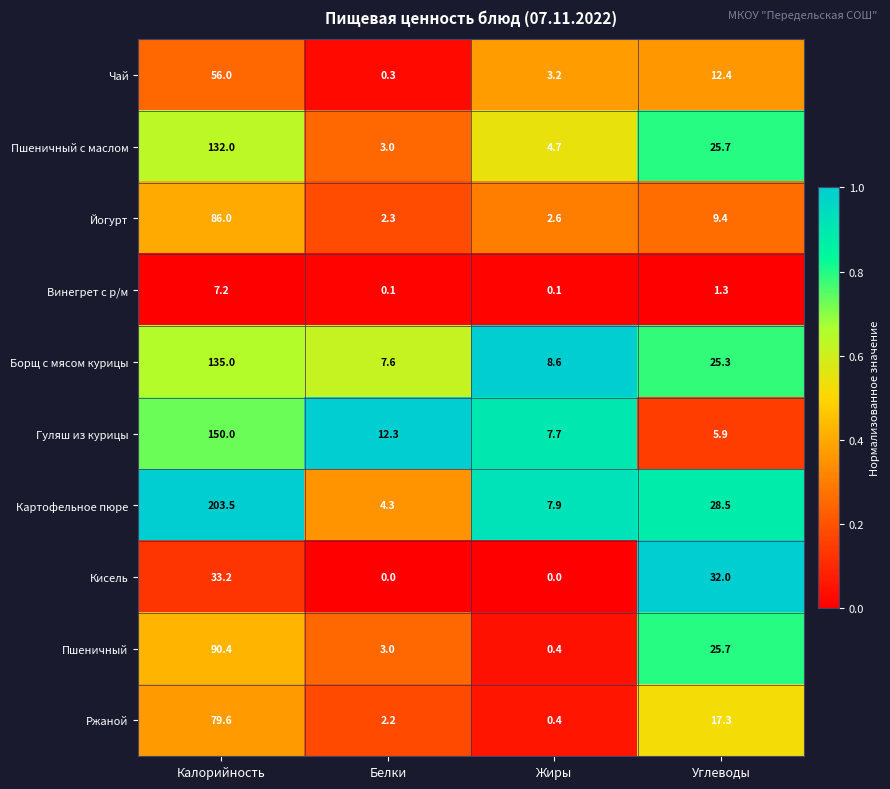

Which series has the largest total across all categories?

Картофельное пюре